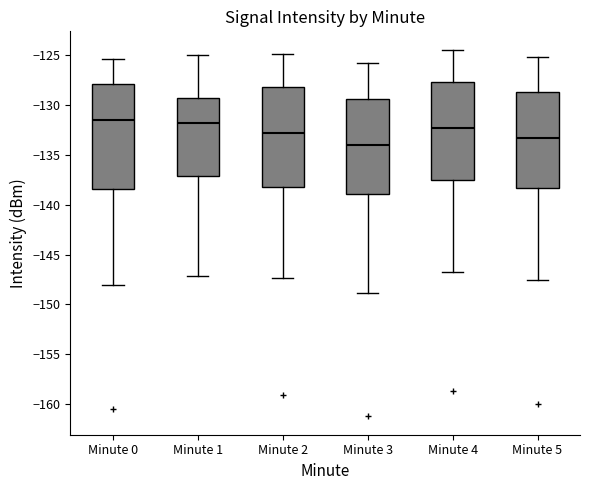

Where does the median line of the box for Minute 5 sit on the y-axis? The values are not printed on the chart, so give them approximately, as read against the axis.

-133.5